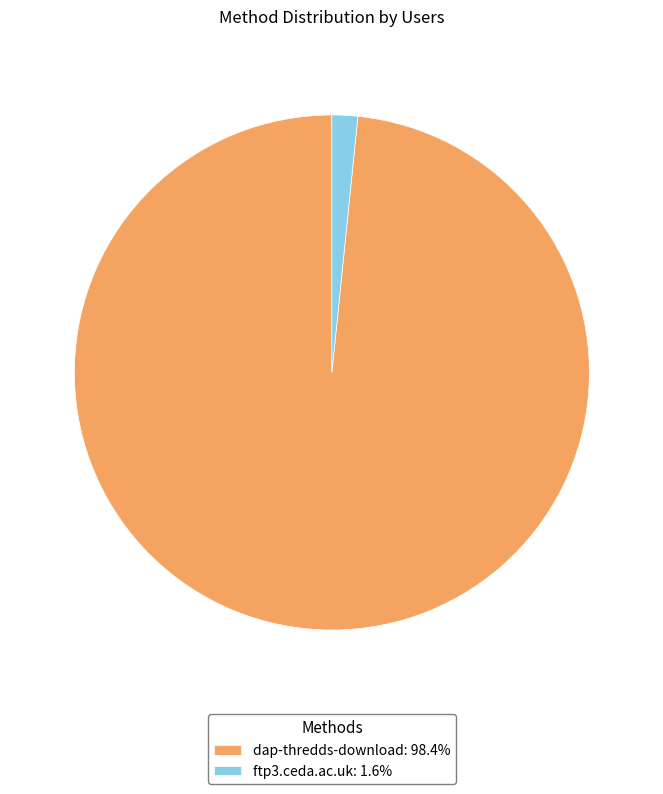

How many slices are in this pie chart?

2